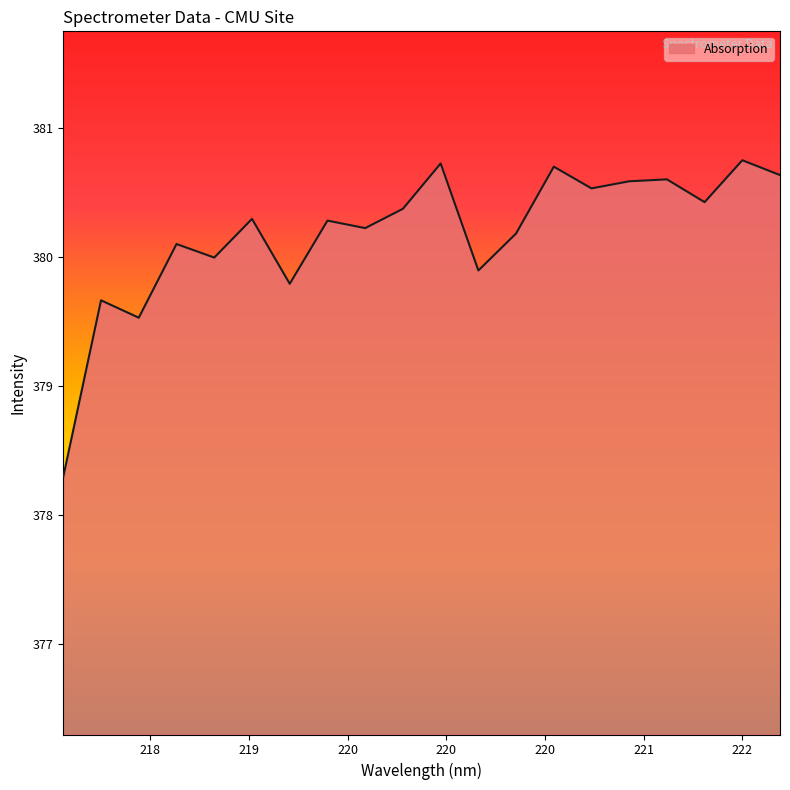

True or false: the data has more than 1 interior local peaks.

True